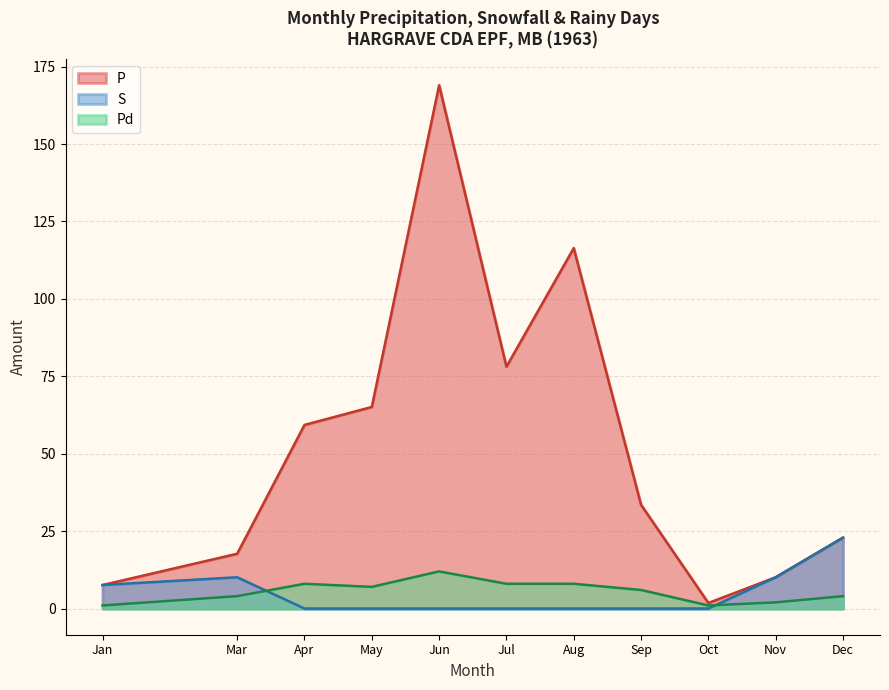

Is the value of S at Jan greater than the value of Pd at Dec?

Yes